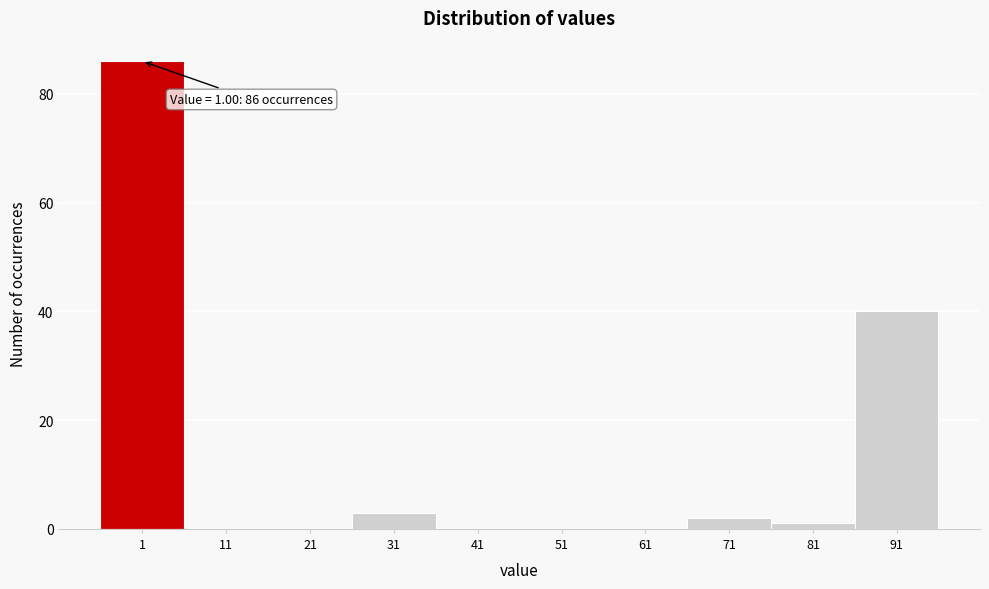

Reading left to right, transcribe all the data shown in this chart.

1=86	11=0	21=0	31=3	41=0	51=0	61=0	71=2	81=1	91=40